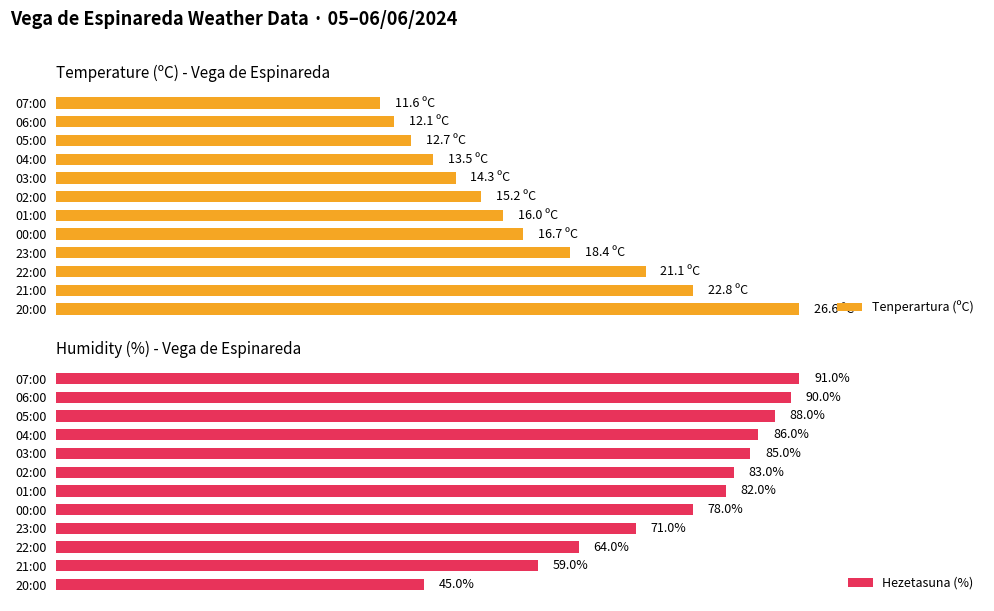

Rank the series by their maximum value, from highest to lowest.

Hezetasuna (%), Tenperartura (ºC)